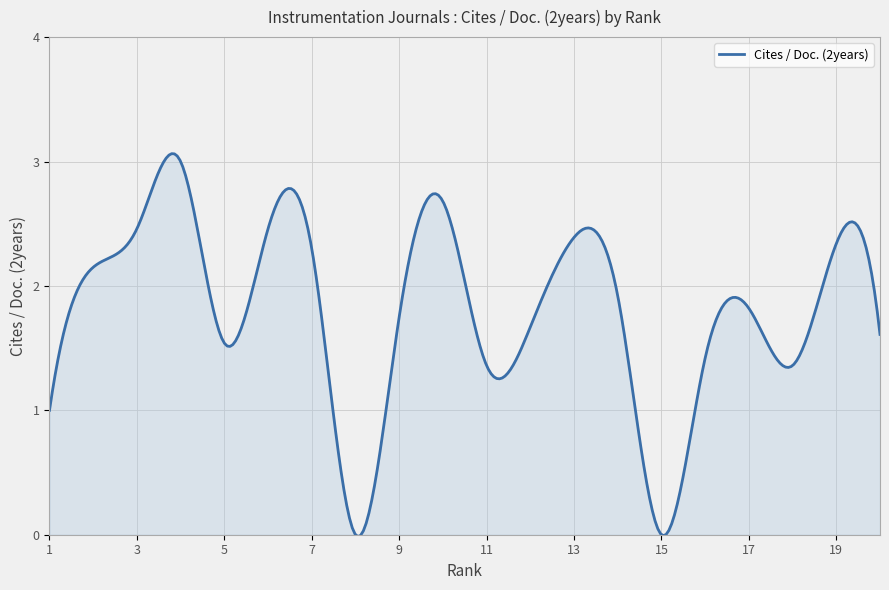

Reading left to right, extract all data points from this chart.

1.0	2.1	2.5	3.0	1.5	2.5	2.3	0.0	1.8	2.7	1.4	1.7	2.4	1.9	0.0	1.4	1.8	1.4	2.3	1.6